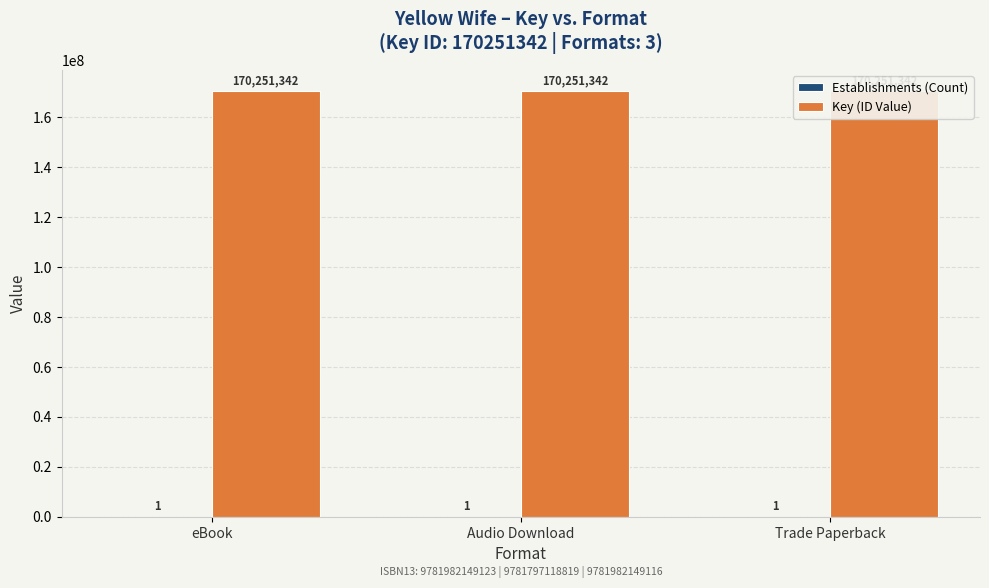

Which category has the lowest value across all series?

eBook